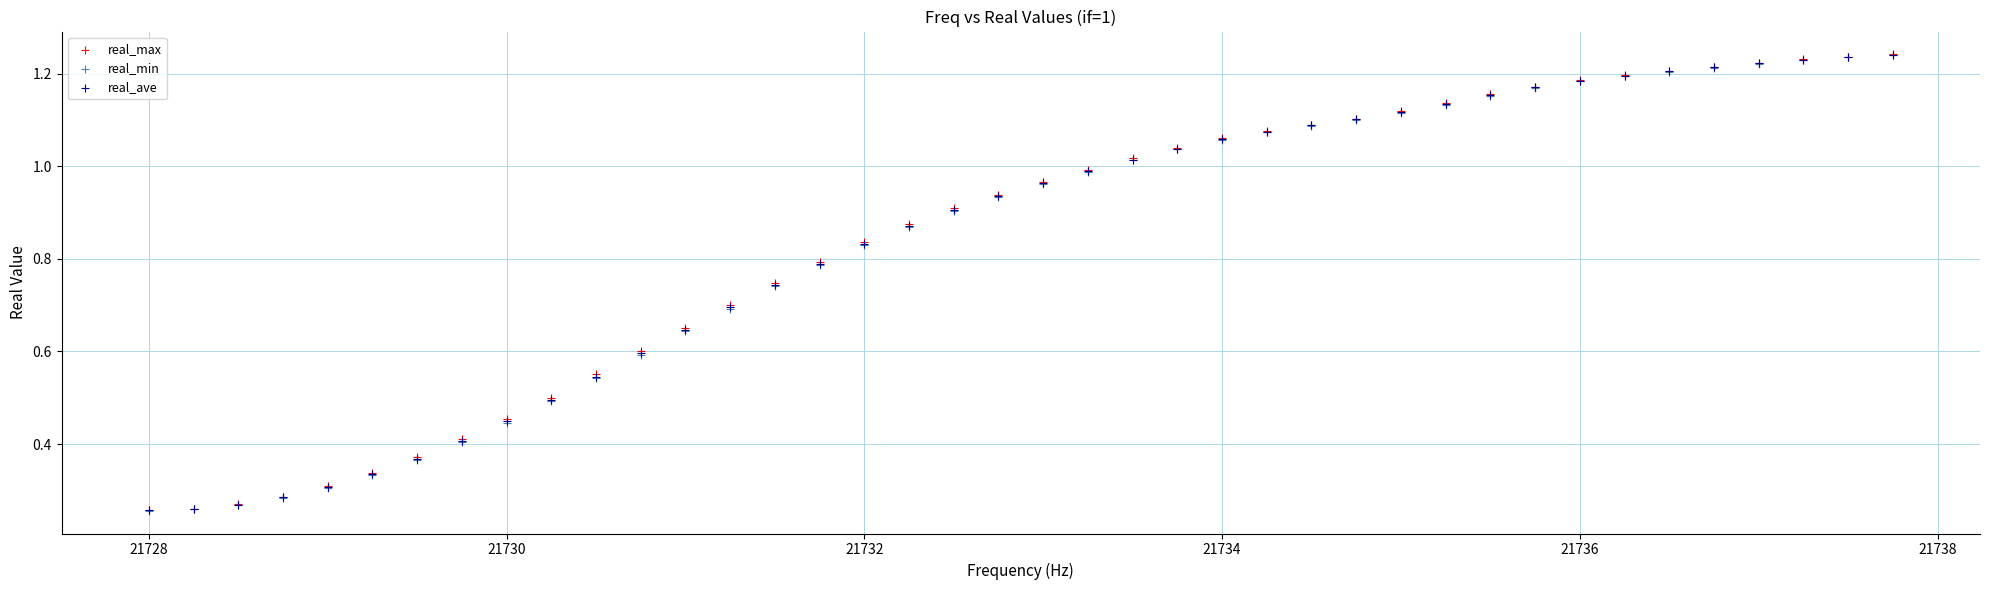

What are all the series names shown in the legend?

real_max, real_min, real_ave